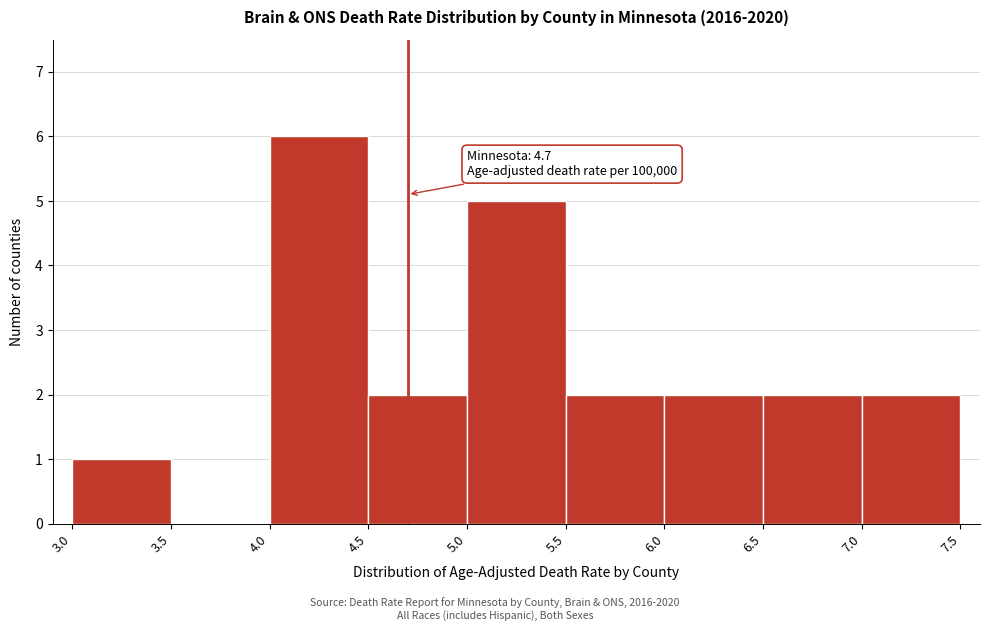

Which range on the x-axis has the tallest bar?

4.0 to 4.5